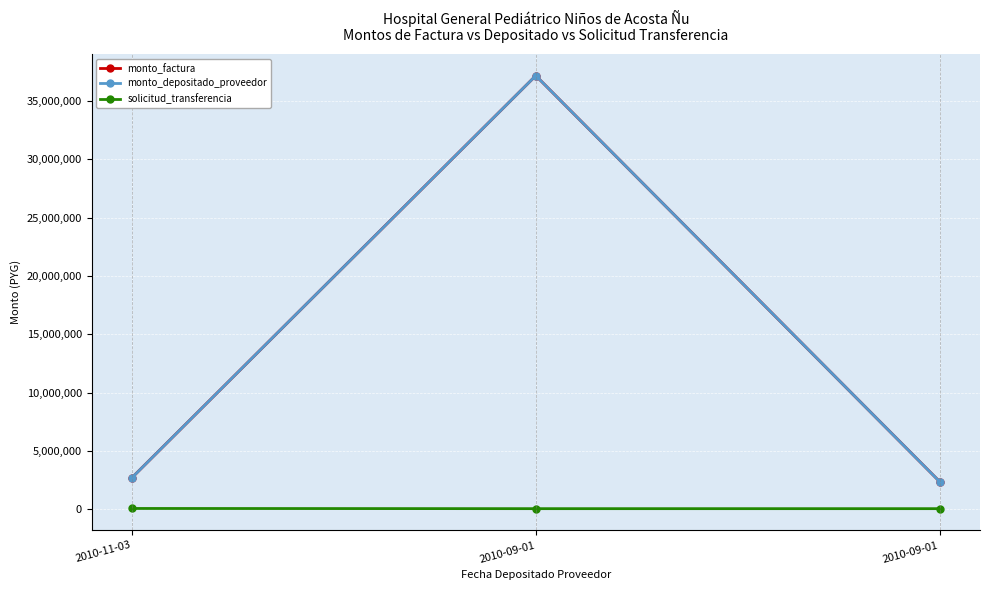

What is the label of the 1st point from the left?

2010-11-03